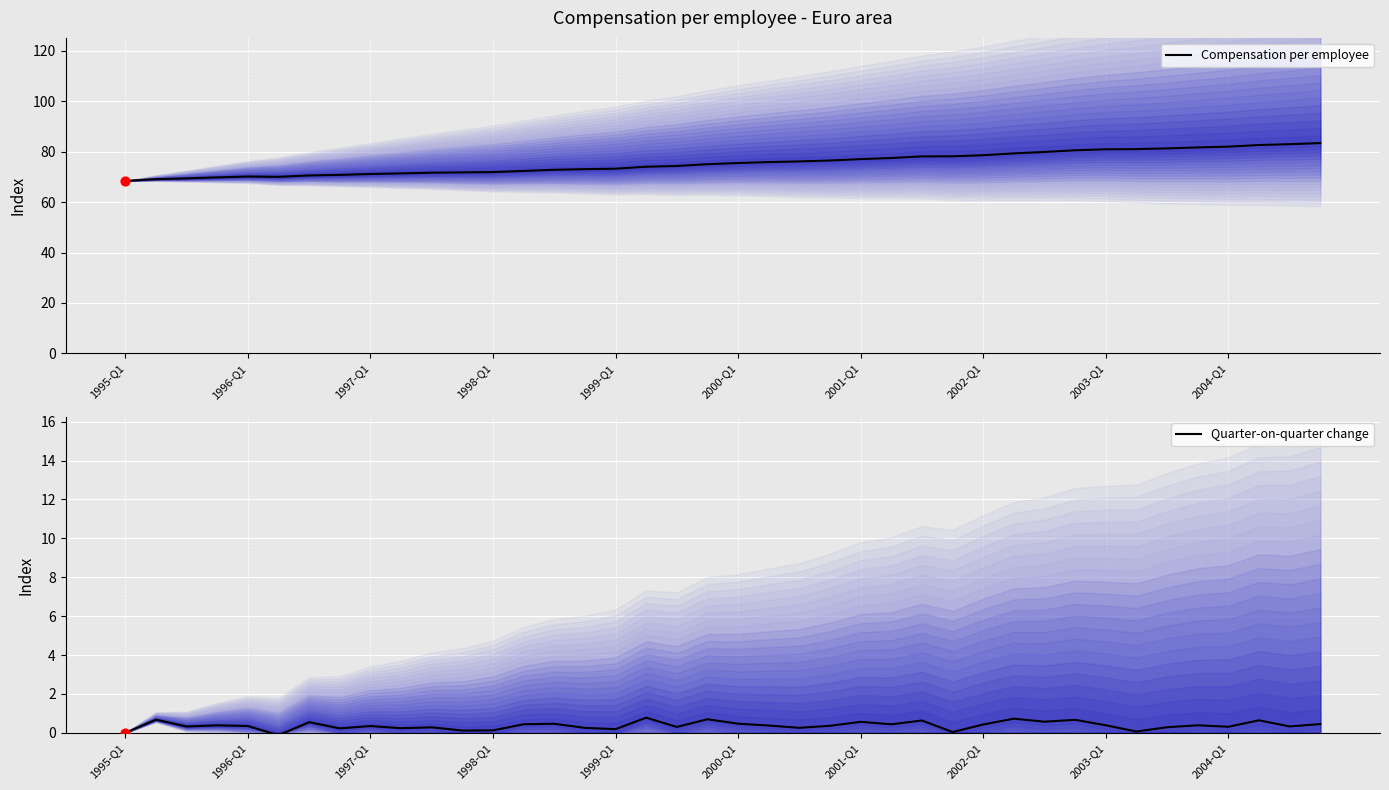

Which series has the widest spread of Y values?

Compensation per employee